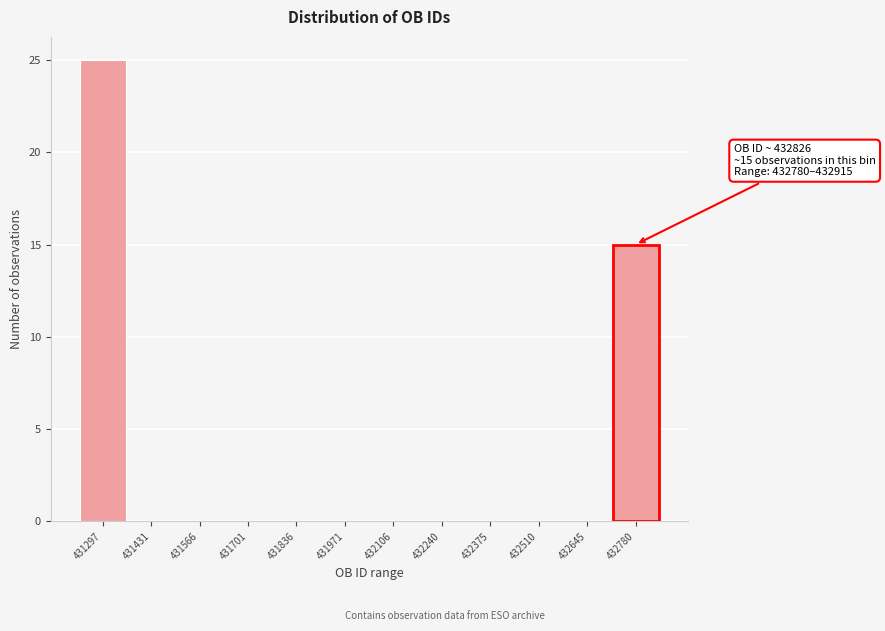

Reading left to right, extract all data points from this chart.

431297=25	431431=0	431566=0	431701=0	431836=0	431971=0	432106=0	432240=0	432375=0	432510=0	432645=0	432780=15